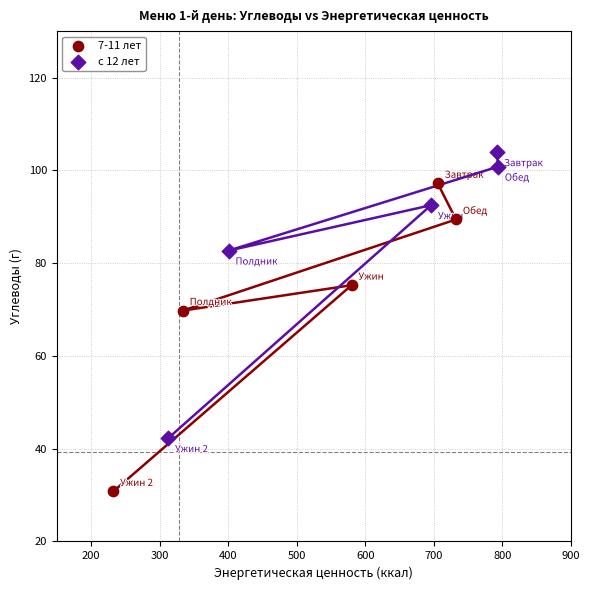

What are all the series names shown in the legend?

7-11 лет, с 12 лет